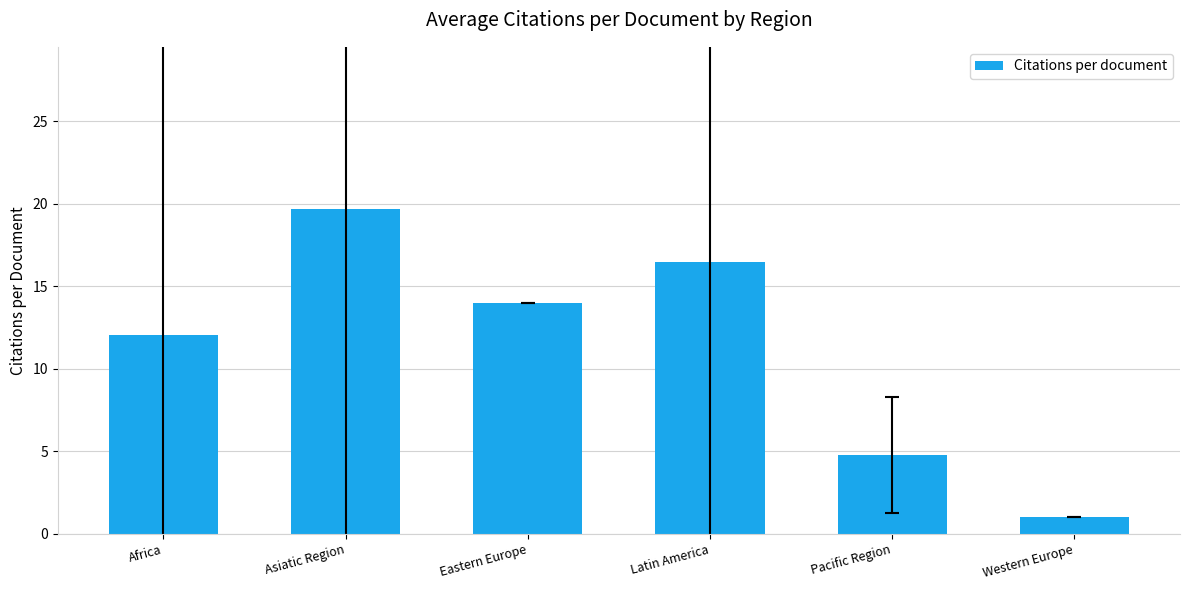

What position from the left is Western Europe?

6